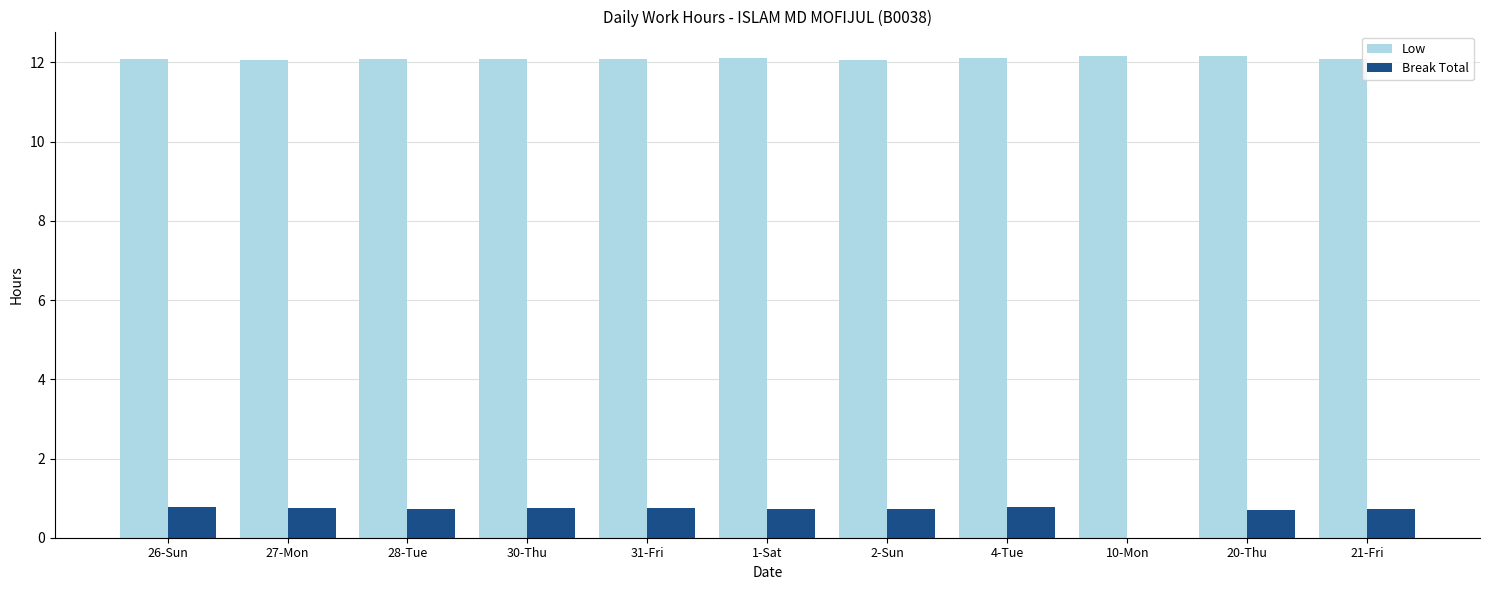

What is the maximum value for Low?

12.2